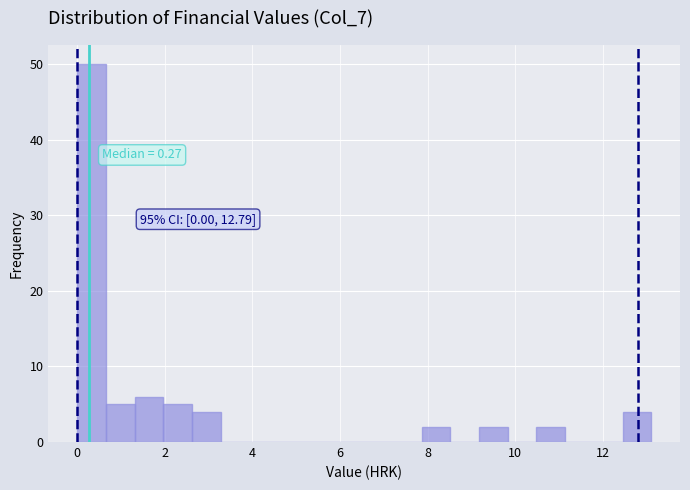

Around what value on the x-axis is the tallest bar? Give the approximate position of its centre, as read against the axis.

0.4